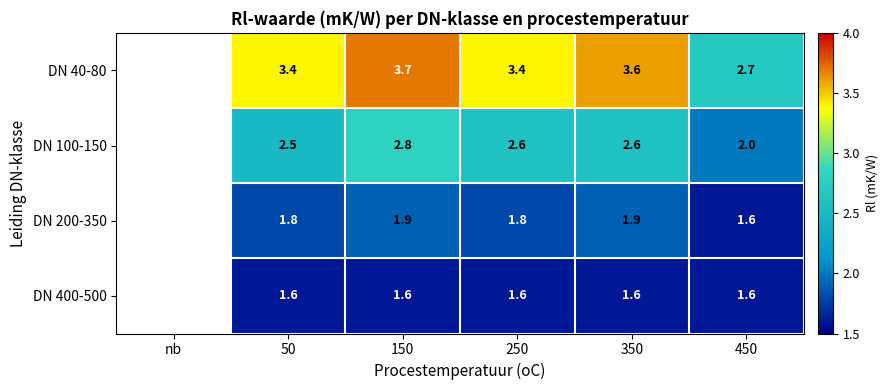

True or false: DN 200-350 has a value of 3.2 at 50.

False